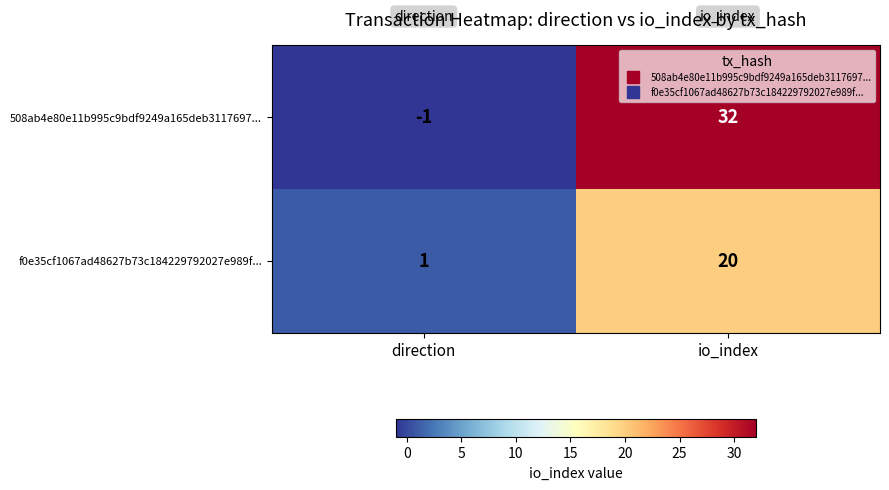

Between direction and io_index, which series saw the biggest shift?

508ab4e80e11b995c9bdf9249a165deb3117697...